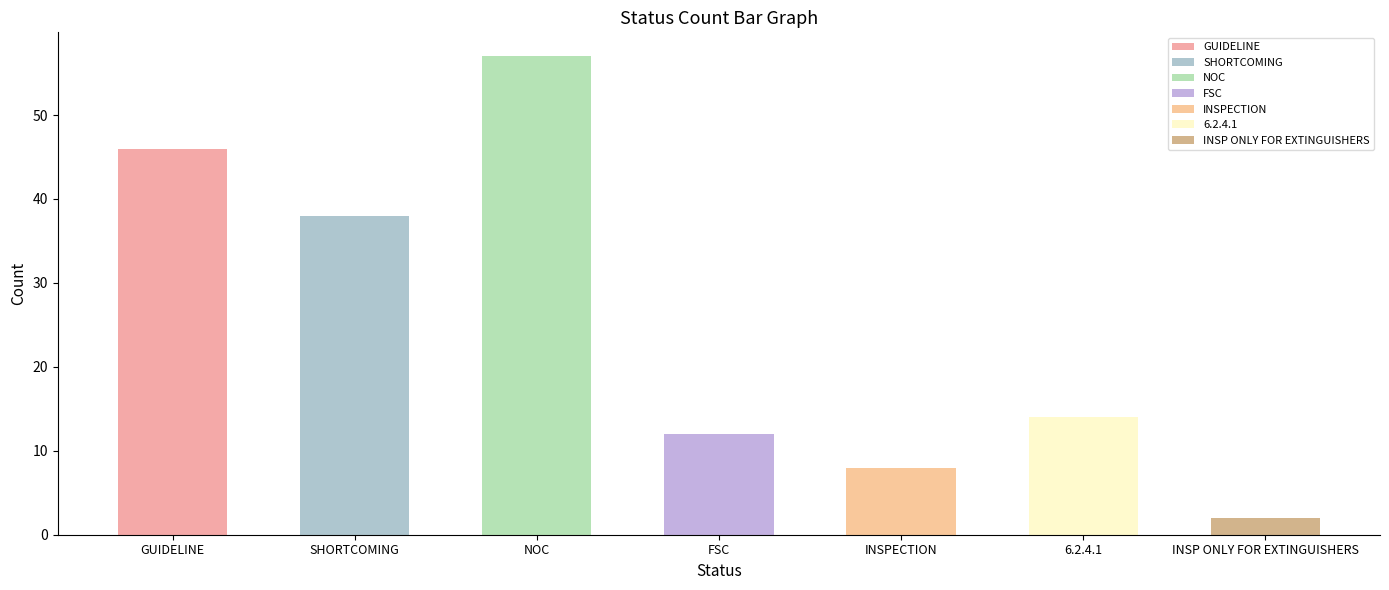

What is the value of the 6th bar from the left?

14